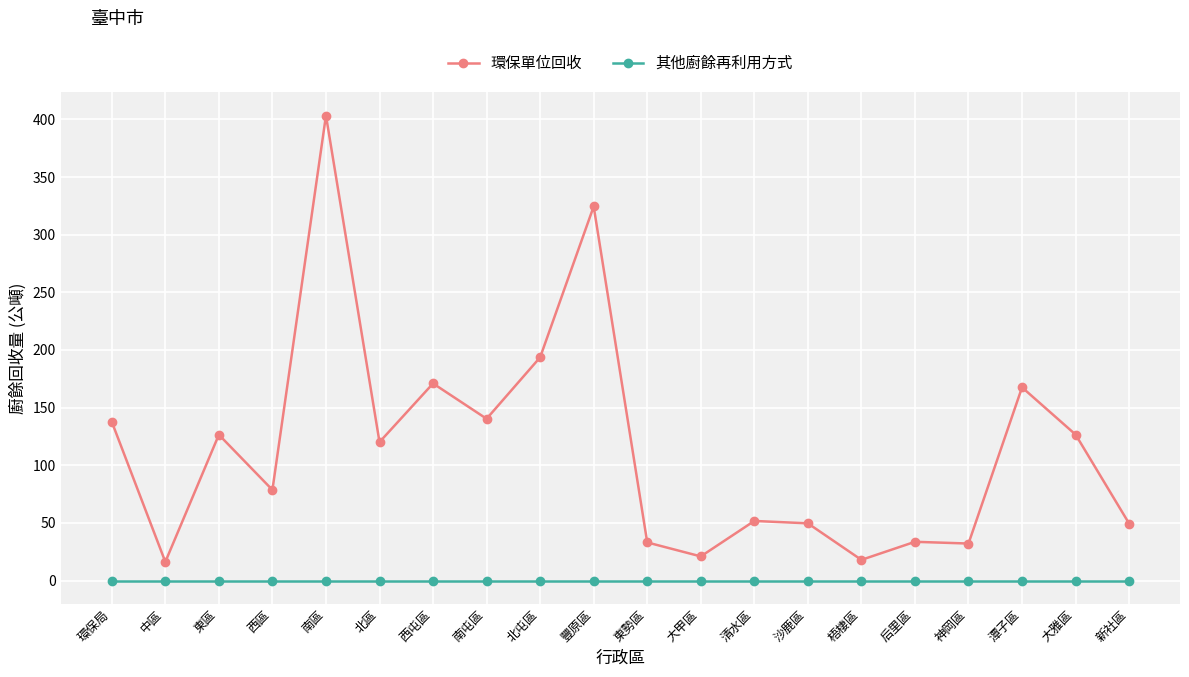

List the series in order of their peak value, lowest first.

其他廚餘再利用方式, 環保單位回收